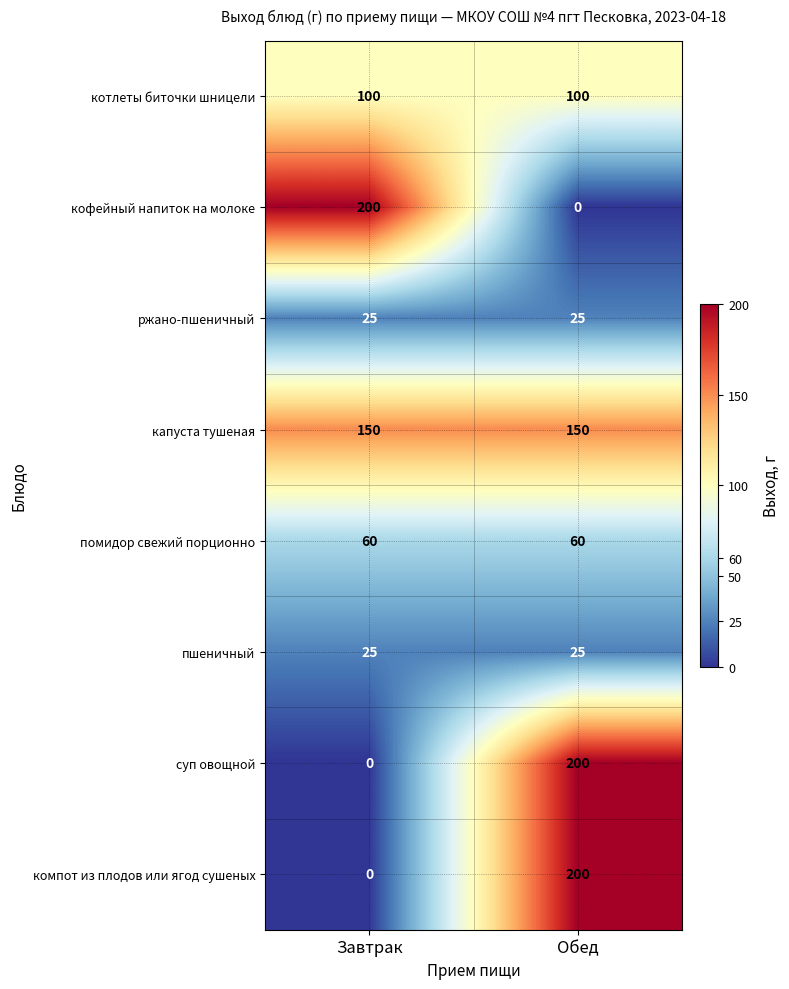

At which label does суп овощной reach its peak?

Обед